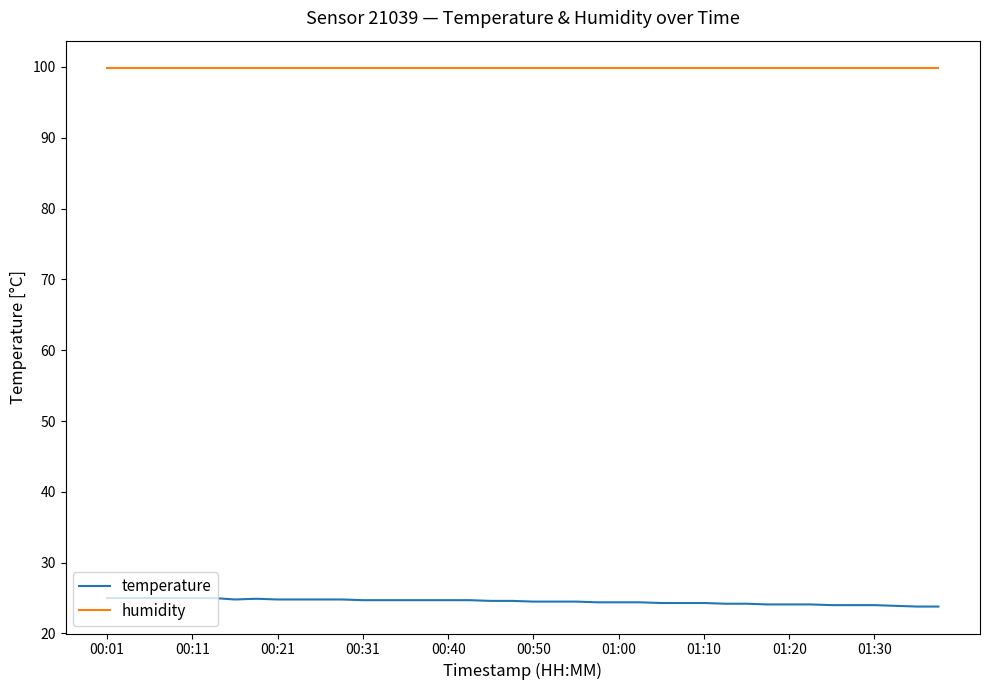

True or false: temperature and humidity cross at least once.

False